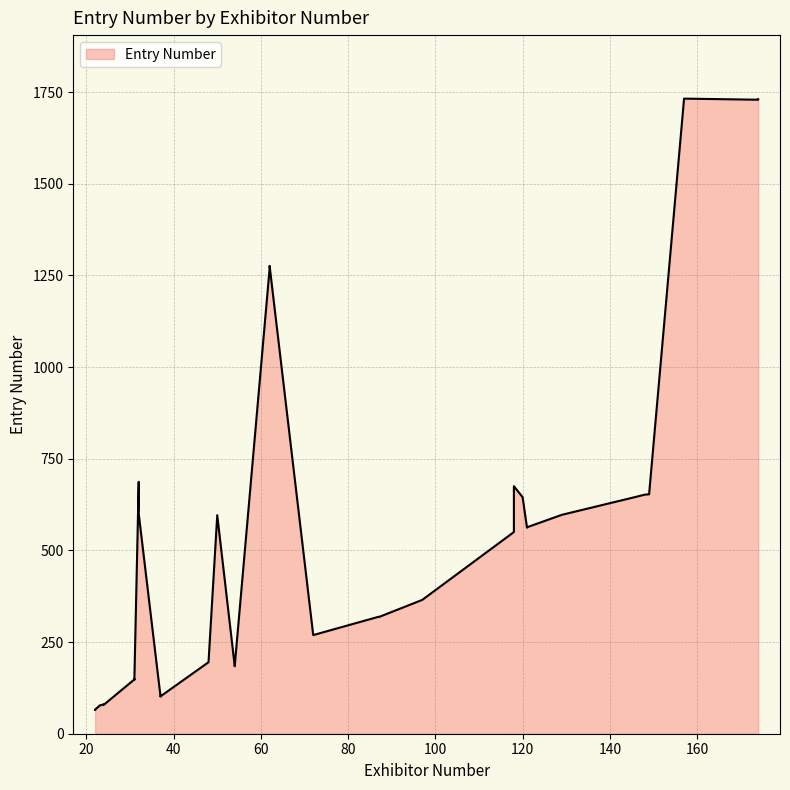

What is the difference between the maximum and second lowest values?

1666